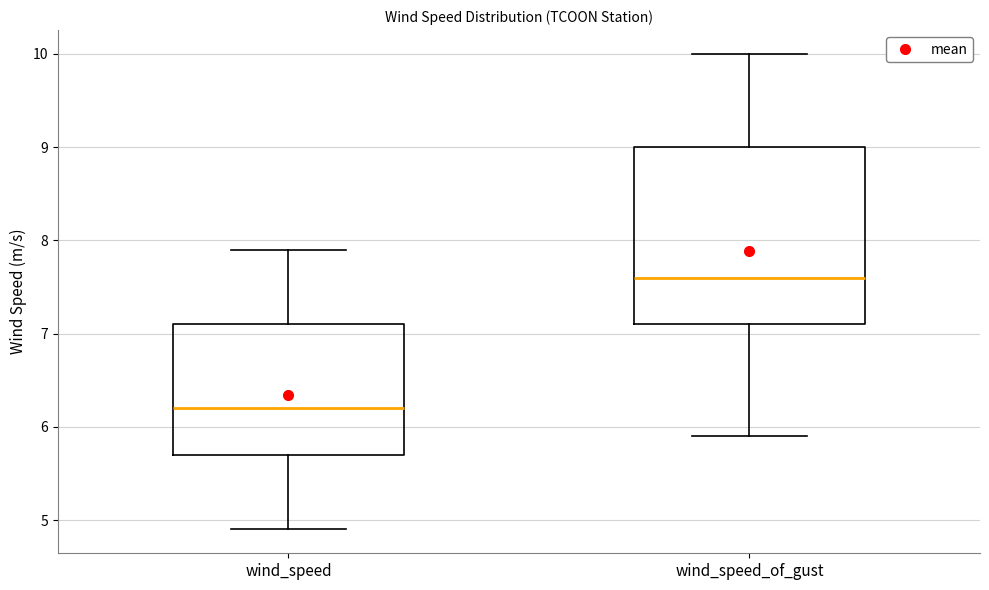

Comparing the boxes themselves (not the whiskers), which one is the tallest?

wind_speed_of_gust